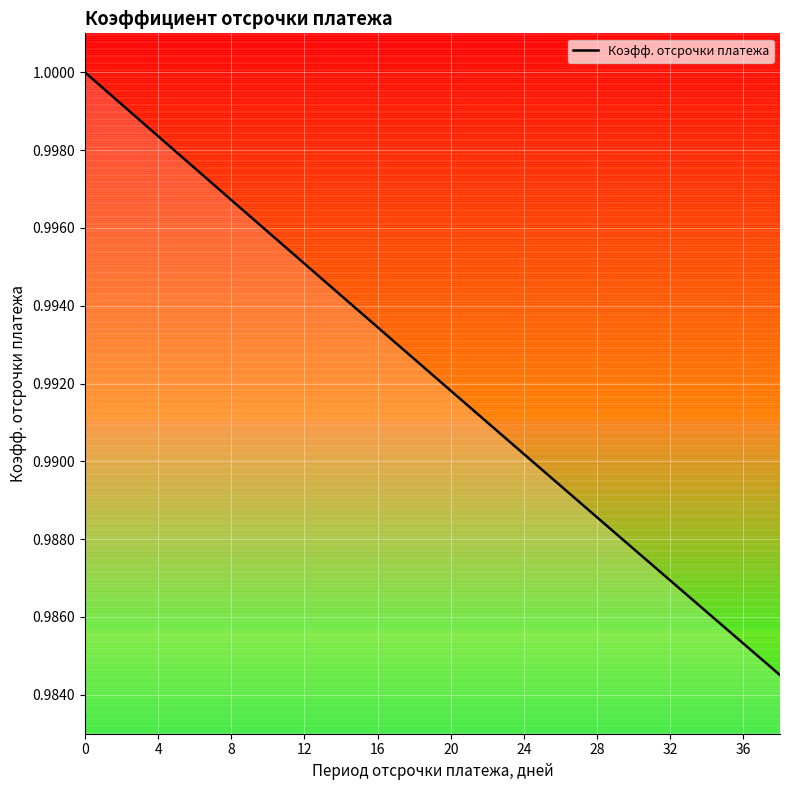

Which has a higher value, 12 or 36?

12